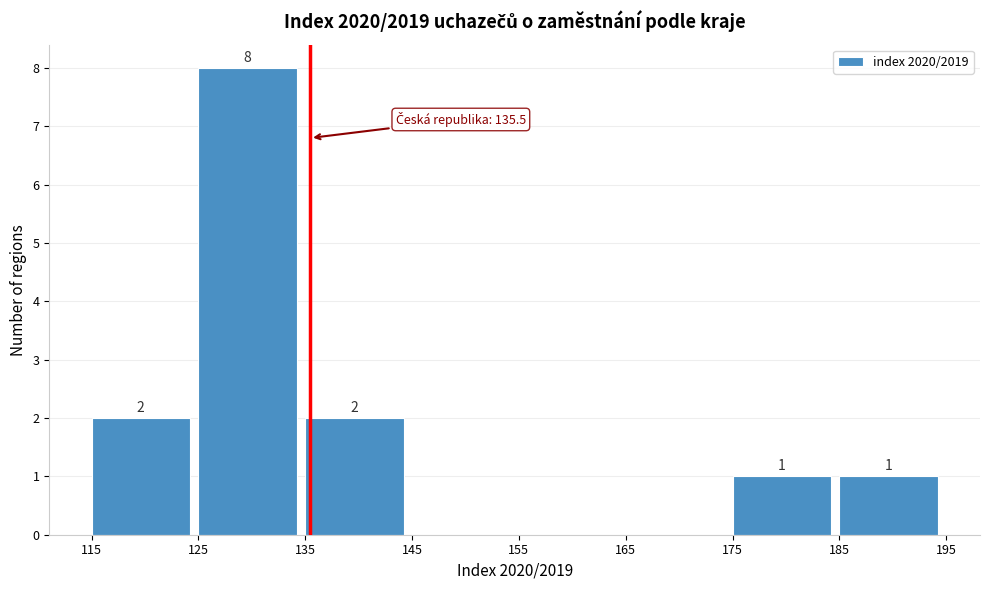

Which range on the x-axis has the tallest bar?

125 to 135